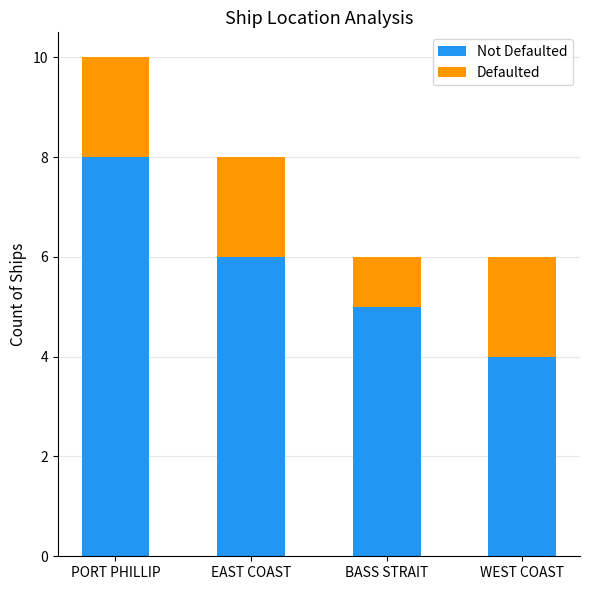

What is the total value across all series at PORT PHILLIP?

10